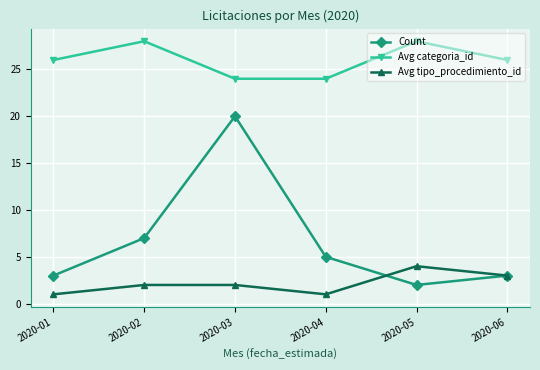

At which label does Count reach its minimum?

2020-05